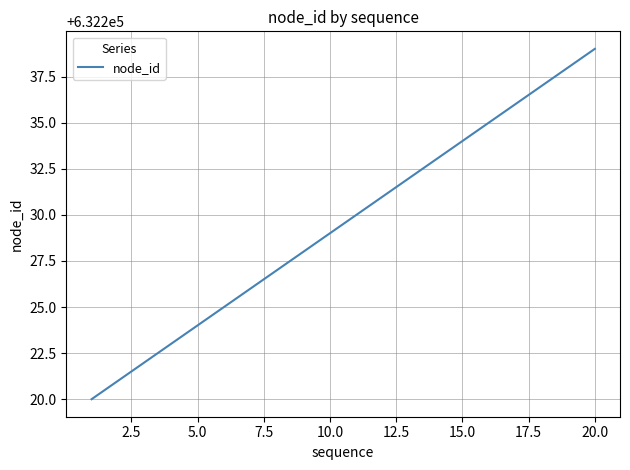

What is the difference between the maximum and minimum values?

19